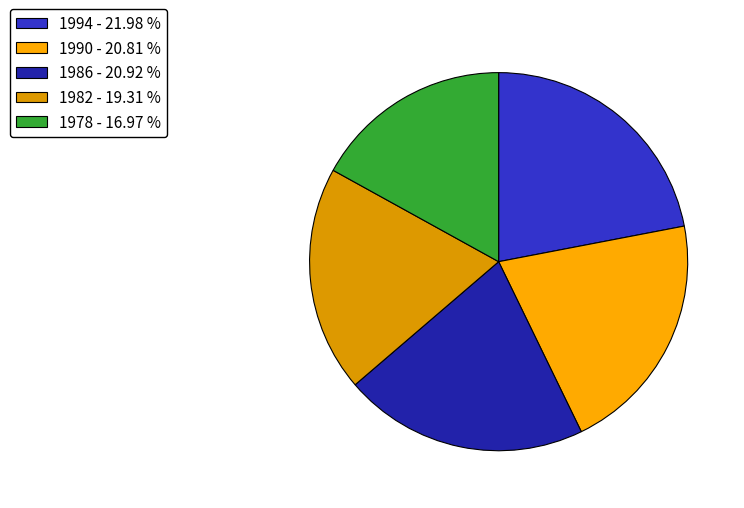

Is 1990 the majority of the pie?

No